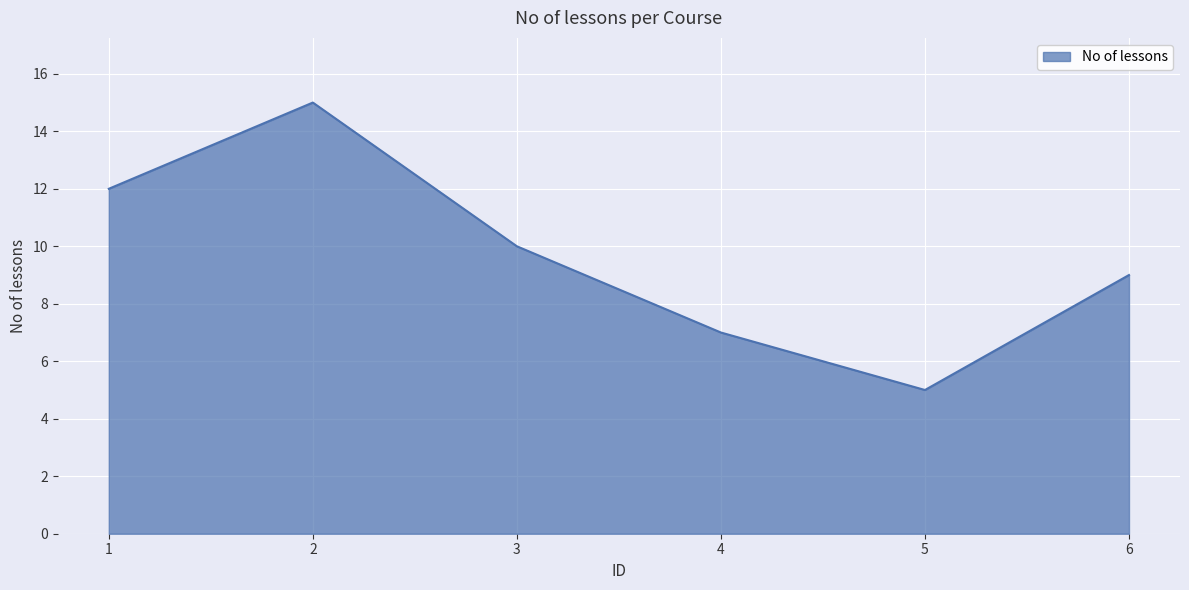

Reading left to right, transcribe all the data shown in this chart.

1=12	2=15	3=10	4=7	5=5	6=9